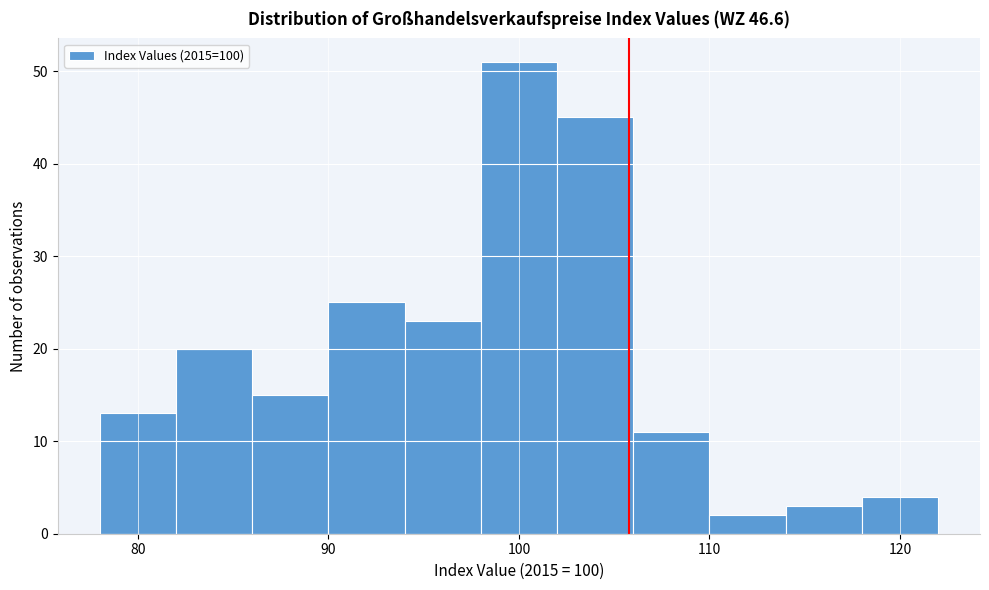

How tall is the bar that spans 94 to 98 on the x-axis? The values are not printed on the chart, so give them approximately, as read against the axis.

23